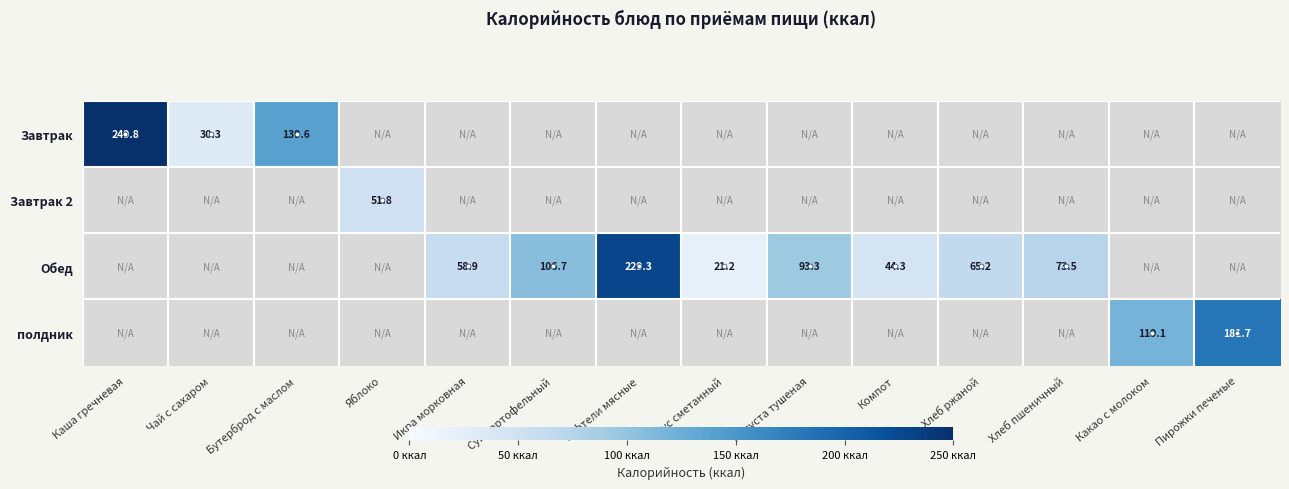

The value of Завтрак at Бутерброд с маслом is 139.6. True or false?

True